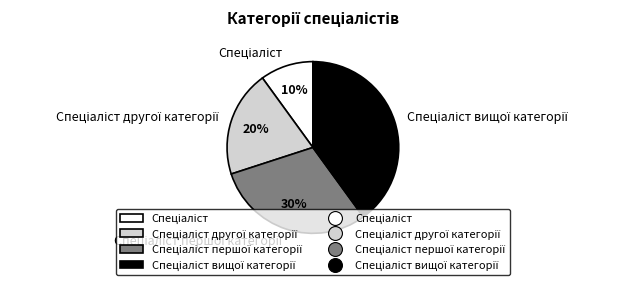

How many slices are in this pie chart?

4